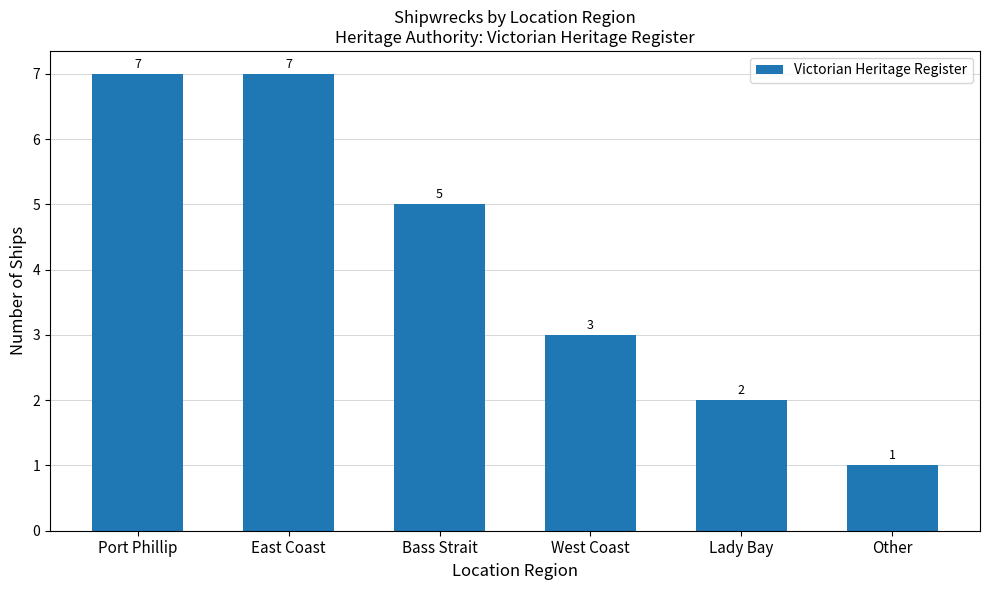

What is the label of the 4th bar from the right?

Bass Strait